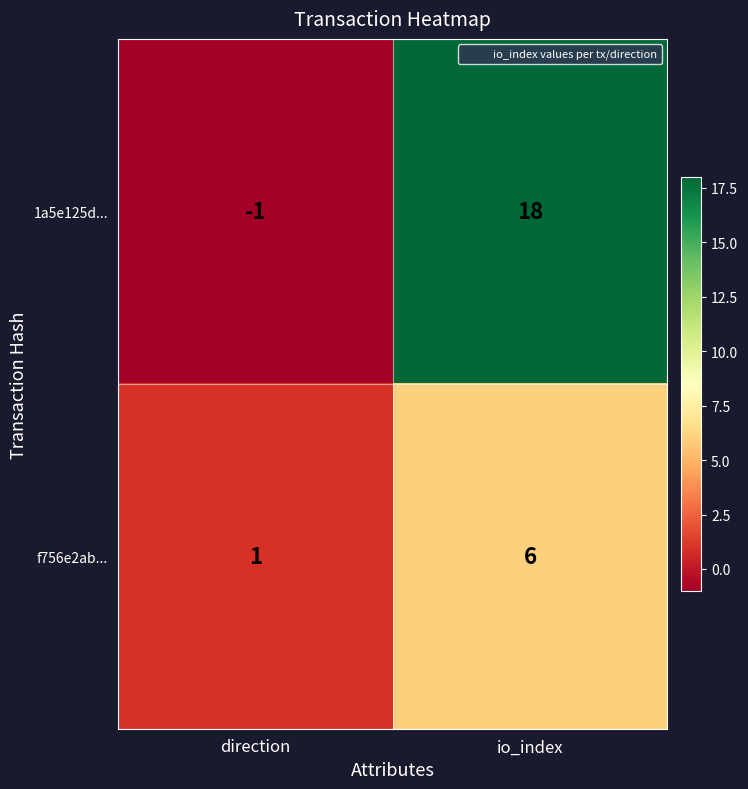

At which category does the chart reach its minimum across all series?

direction